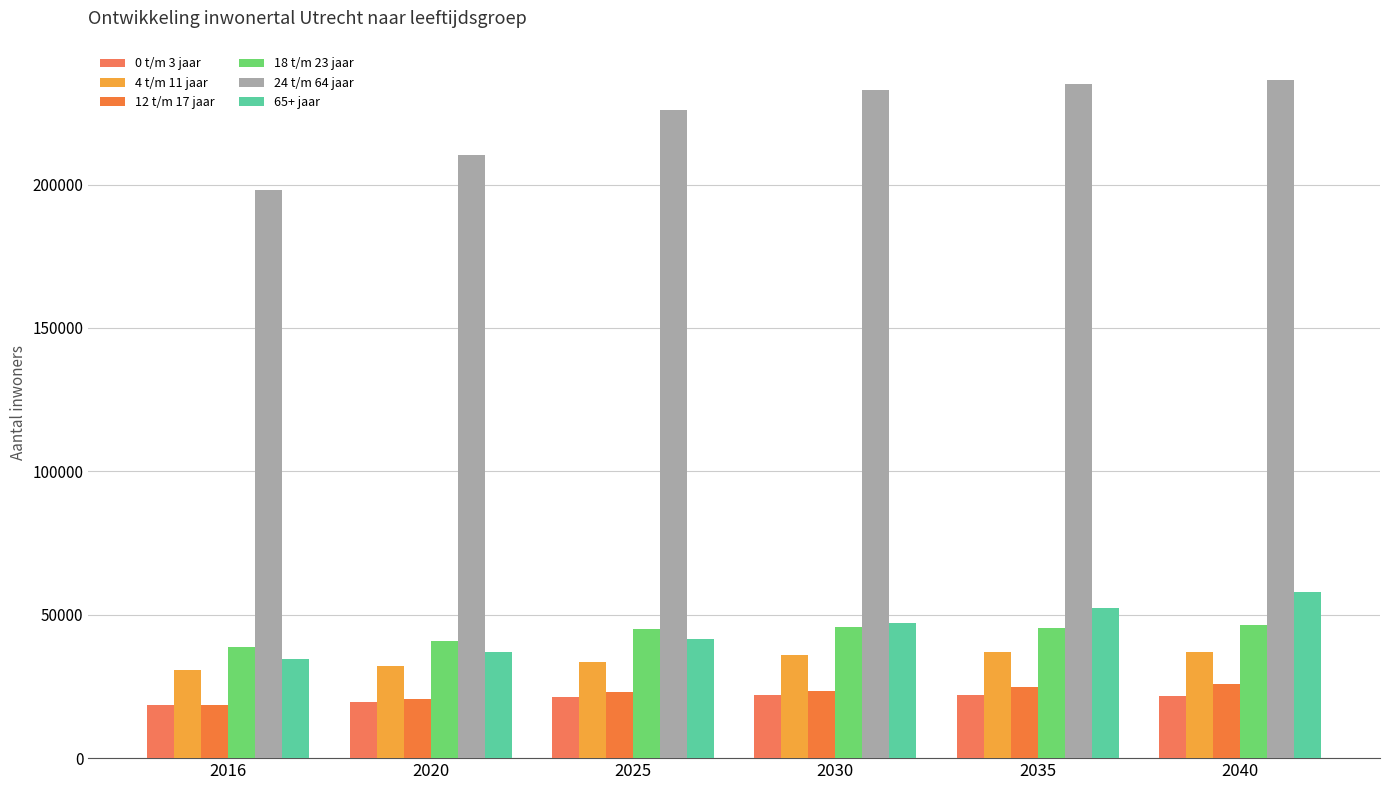

Which series has the largest total across all categories?

24 t/m 64 jaar